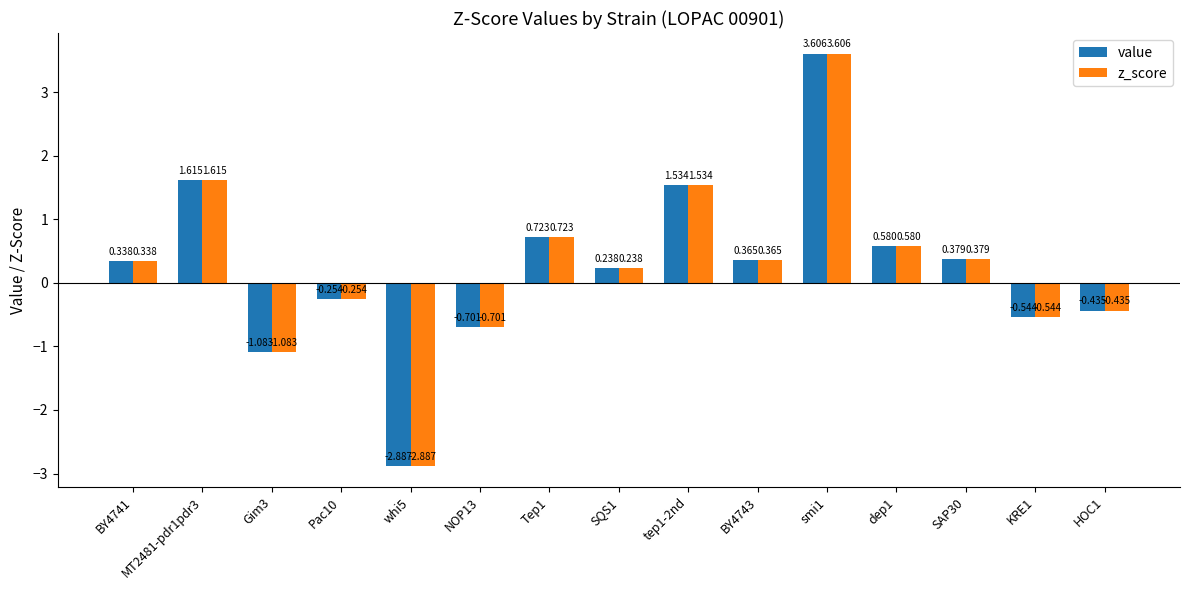

Is it true that value equals -2.9 at whi5?

True